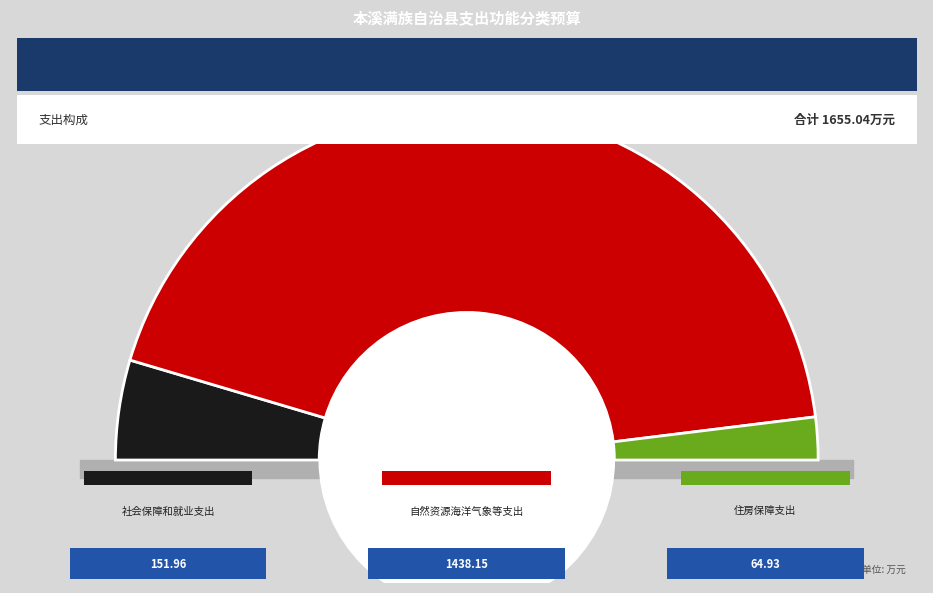

To the nearest percent, what is the difference between the 自然资源海洋气象等支出 and 社会保障和就业支出 slice percentages?

78%